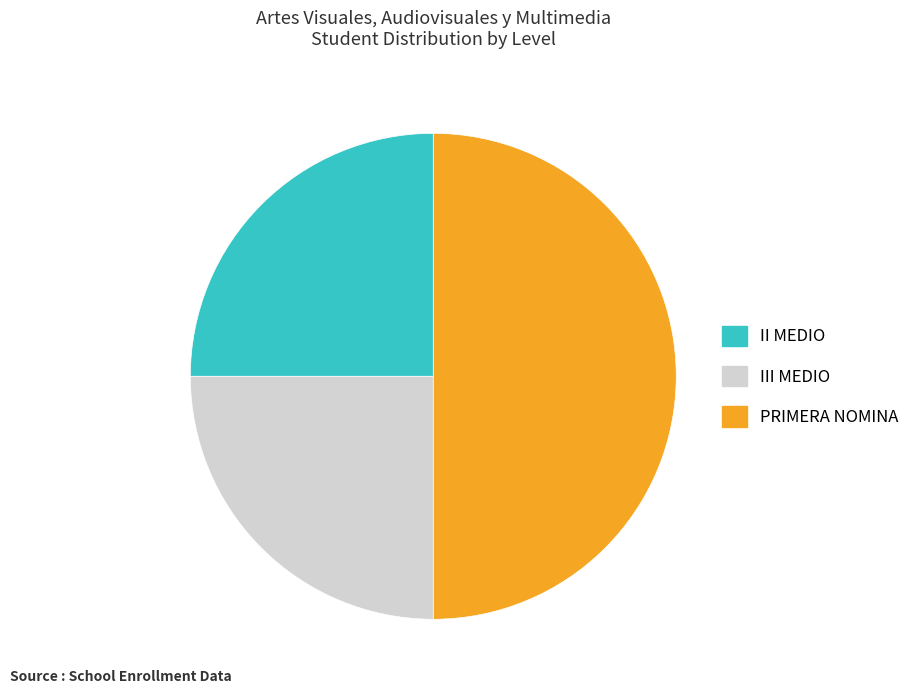

Is it true that PRIMERA NOMINA is 50% of the pie?

True